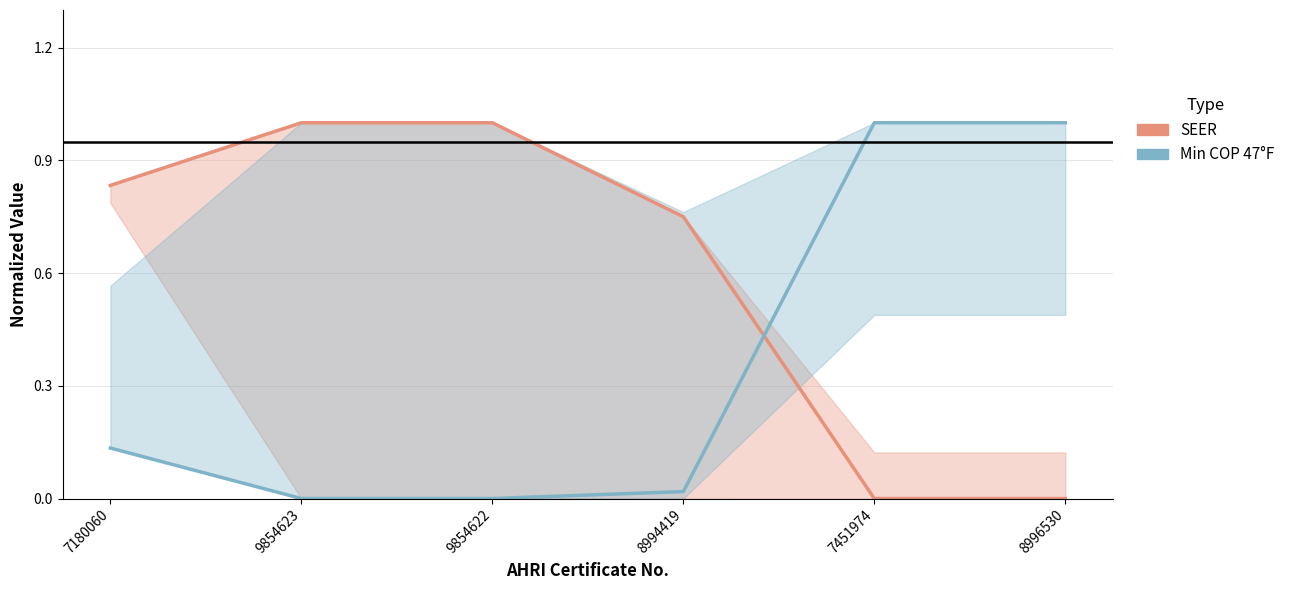

Reading left to right, list all the values displayed in this chart.

SEER (norm.): 0.8	1.0	1.0	0.8	0.0	0.0
Min COP 47°F (norm.): 0.1	0.0	0.0	0.0	1.0	1.0